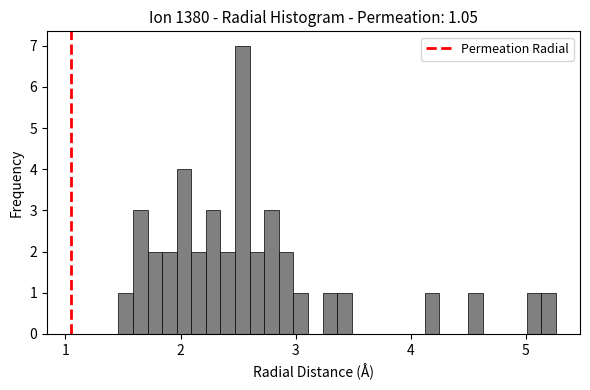

Around what value on the x-axis is the tallest bar? Give the approximate position of its centre, as read against the axis.

2.5